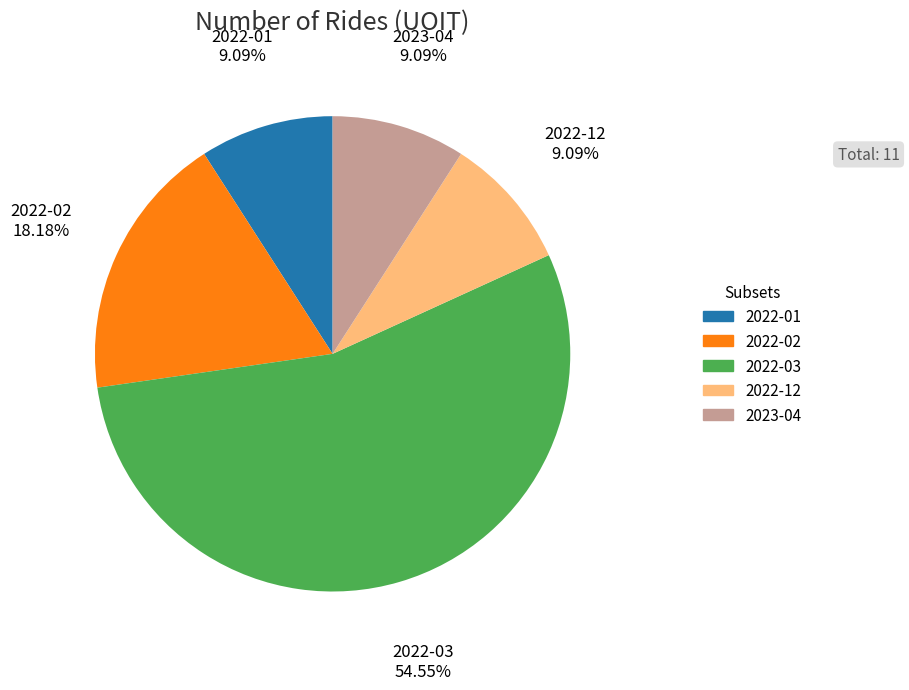

What is the largest slice in the pie chart?

2022-03